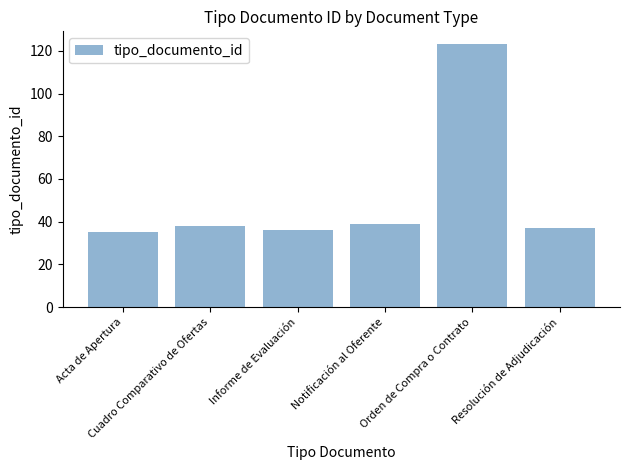

The chart shows a value of 38 at Cuadro Comparativo de Ofertas. True or false?

True